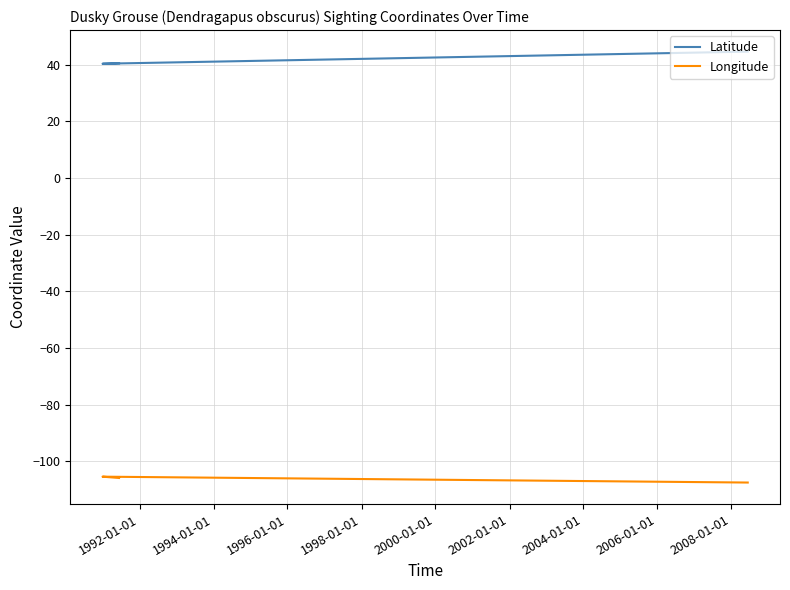

What is the label of the 3rd point from the left?

1994-01-01